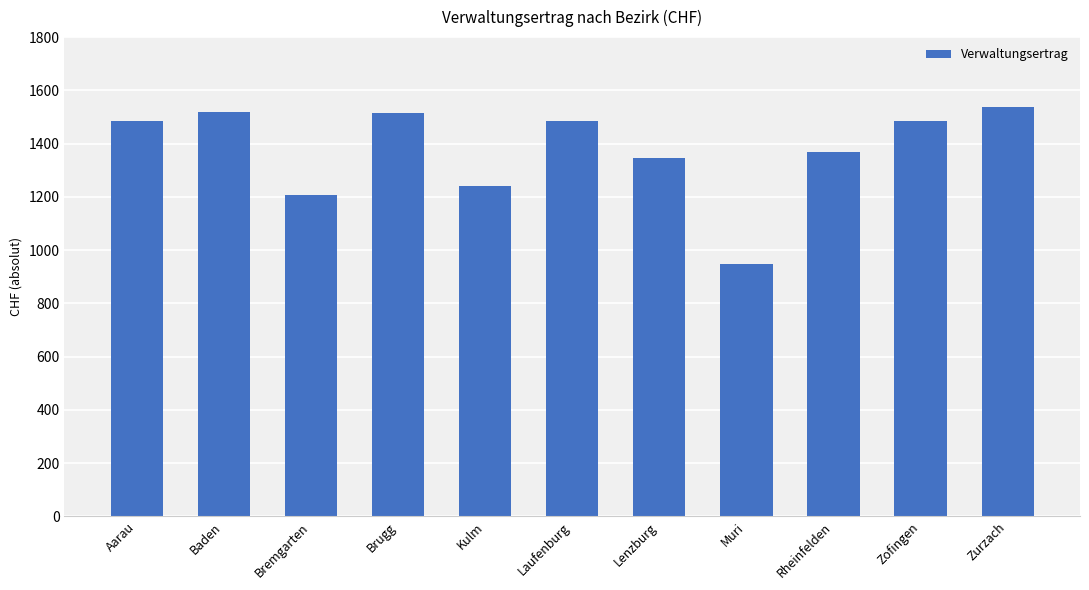

What is the ratio of the value at Brugg to the value at Muri?

1.6